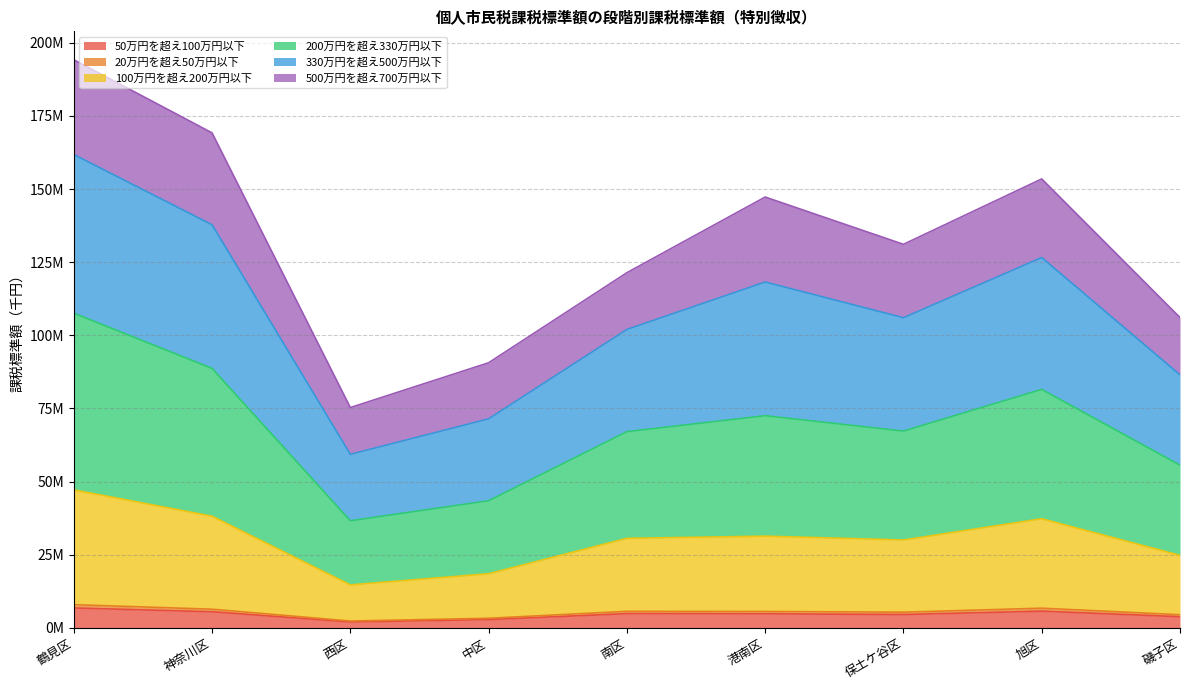

At which category does 100万円を超え200万円以下 reach its first local valley?

西区